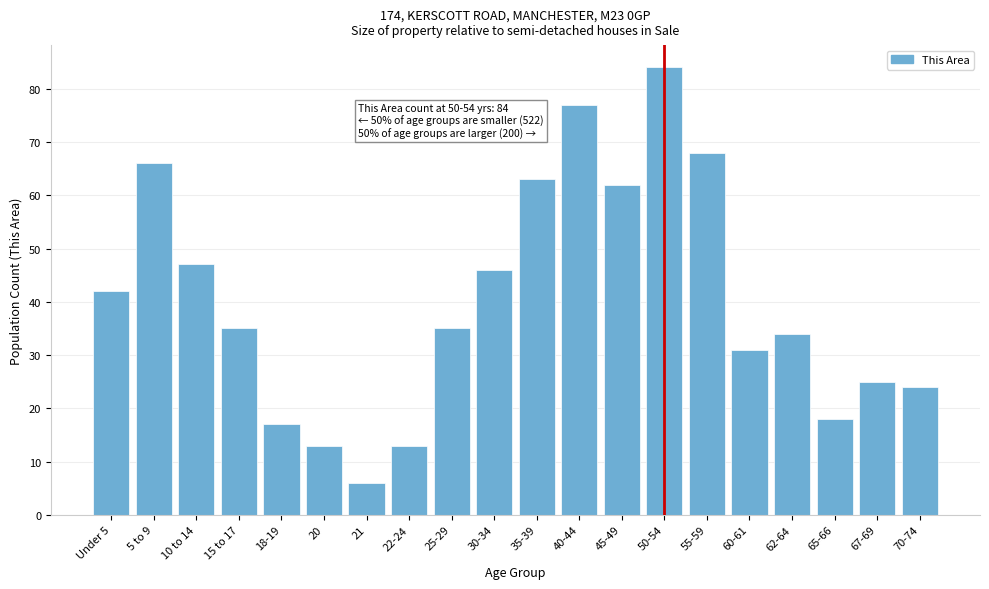

Reading left to right, extract all data points from this chart.

42	66	47	35	17	13	6	13	35	46	63	77	62	84	68	31	34	18	25	24